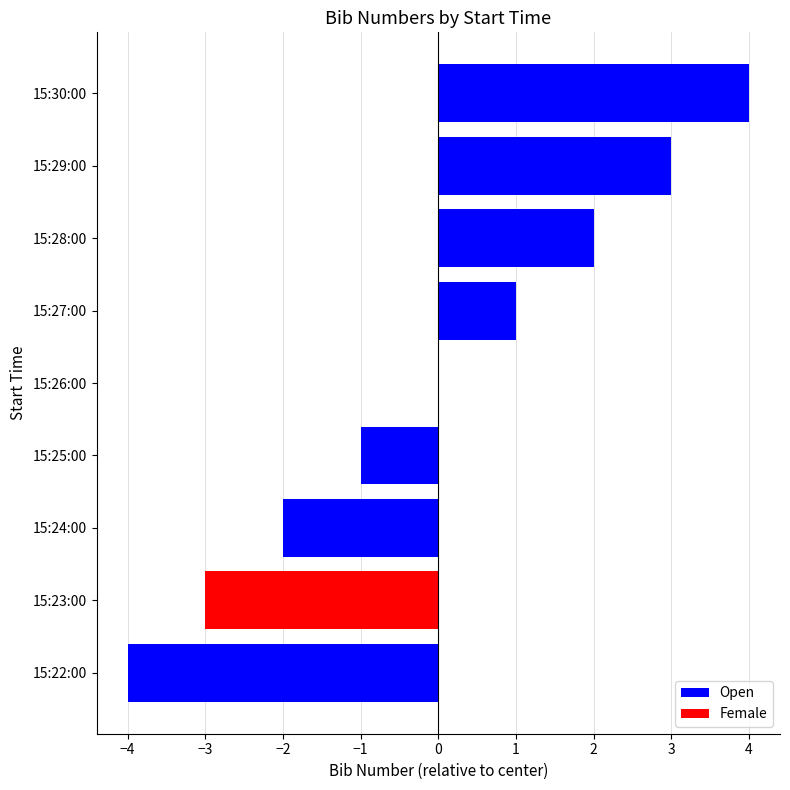

How many categories are shown in the chart?

9